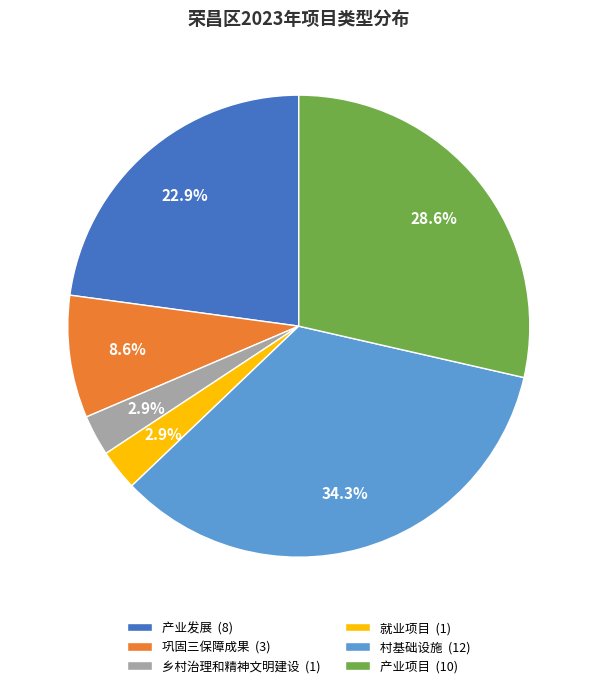

Which has a higher value, 产业项目 or 就业项目?

产业项目